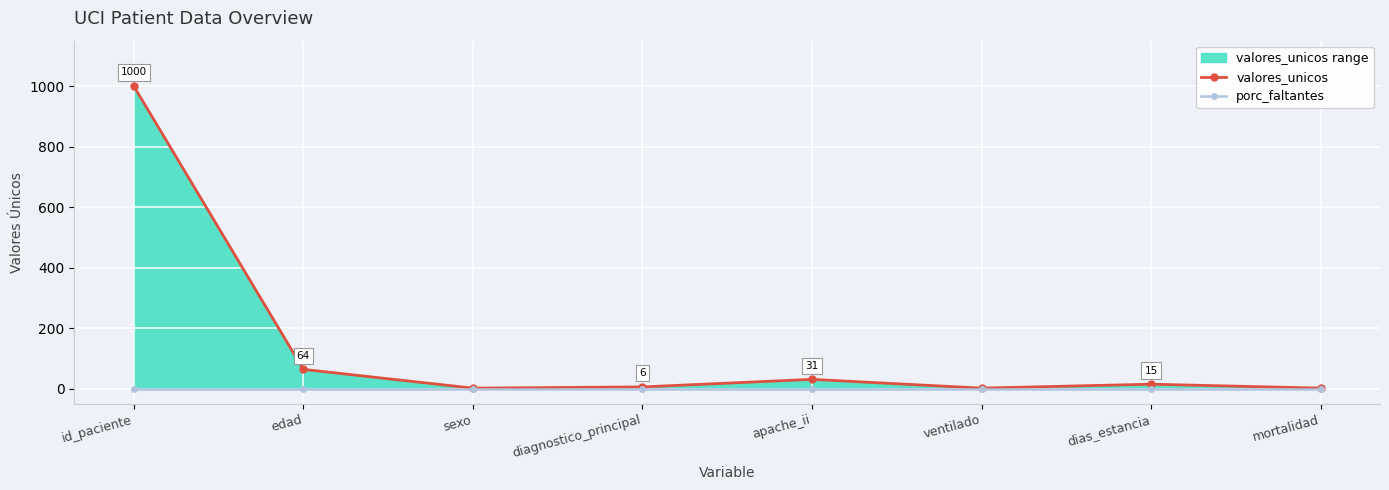

True or false: porc_faltantes and valores_unicos cross at least once.

False